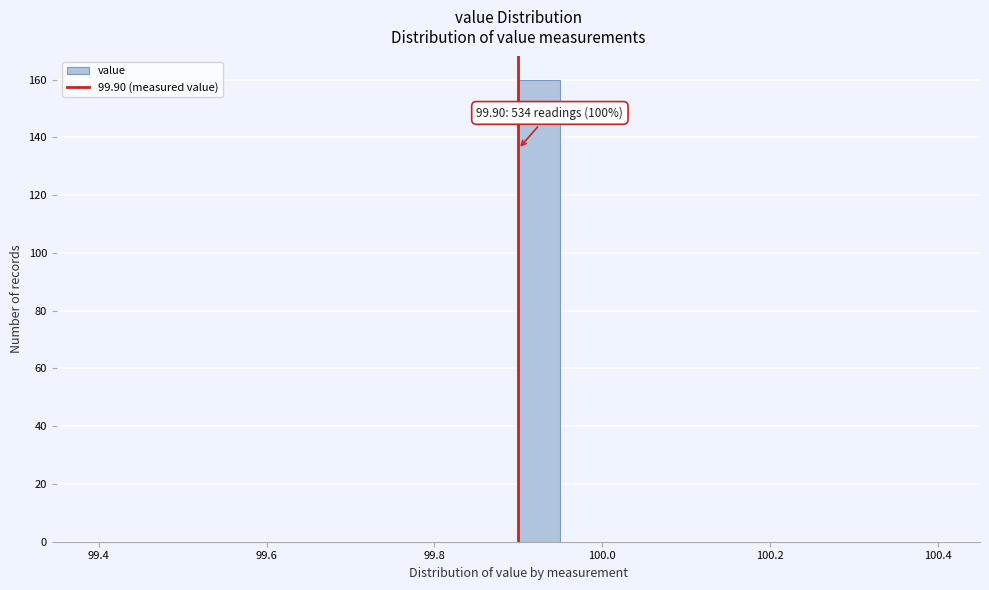

Around what value on the x-axis is the tallest bar? Give the approximate position of its centre, as read against the axis.

99.92